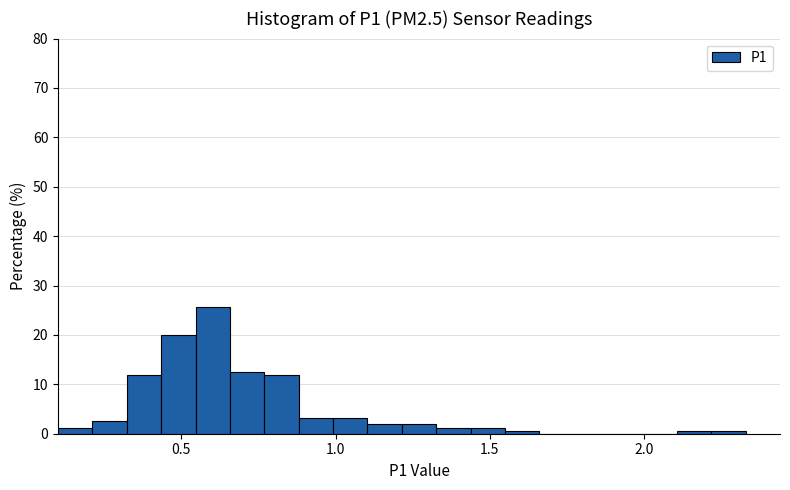

Around what value on the x-axis is the tallest bar? Give the approximate position of its centre, as read against the axis.

0.60